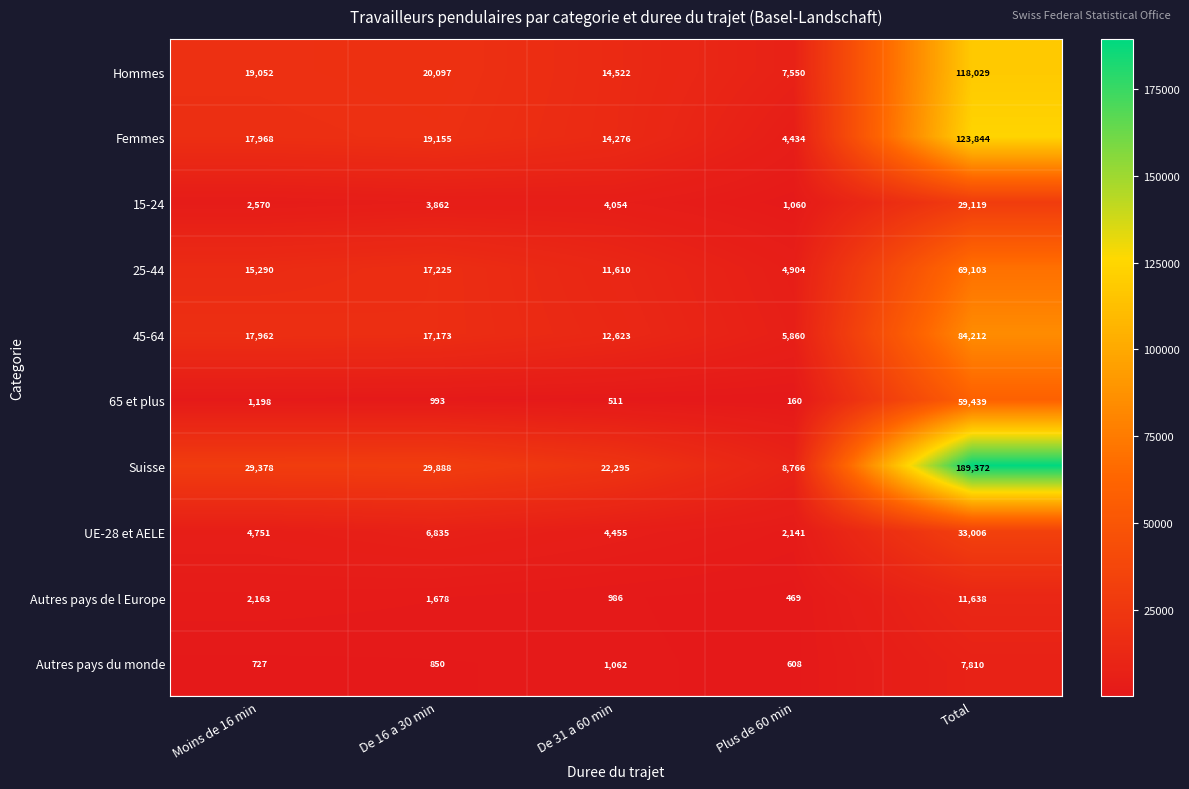

What is the approximate value of UE-28 et AELE at De 31 a 60 min?

4455